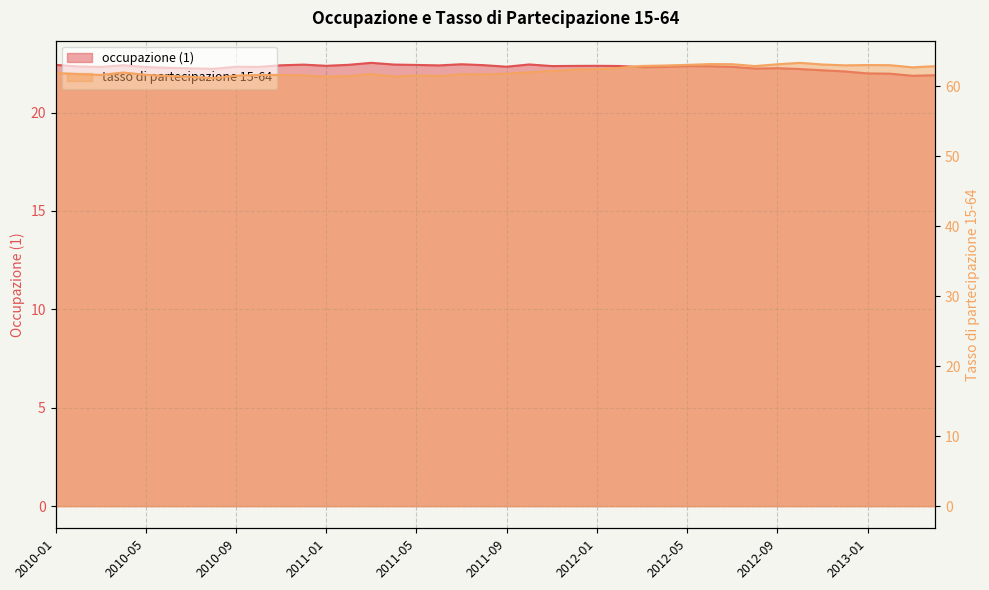

True or false: tasso di partecipazione 15-64 and occupazione (1) intersect in this chart.

False